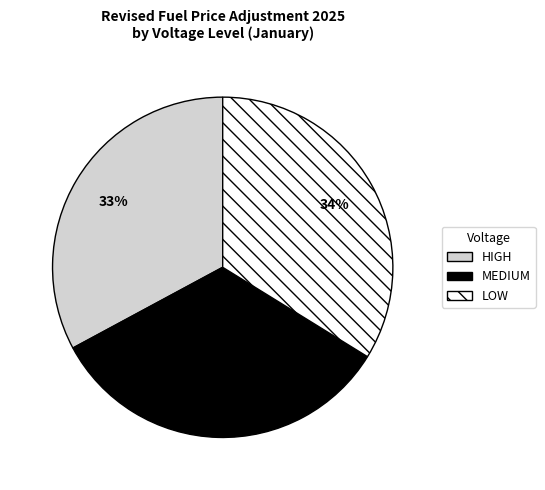

What is the ratio of the value at LOW to the value at HIGH?

1.0